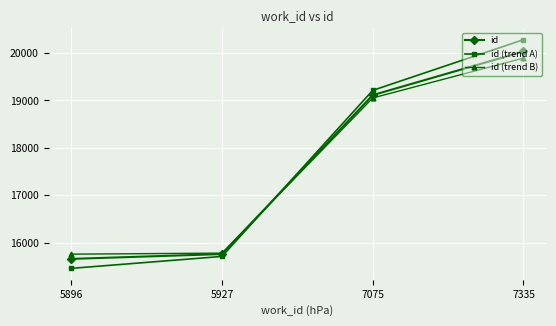

What value does the id (trend B) series have at 5896, to the nearest 10?

15750